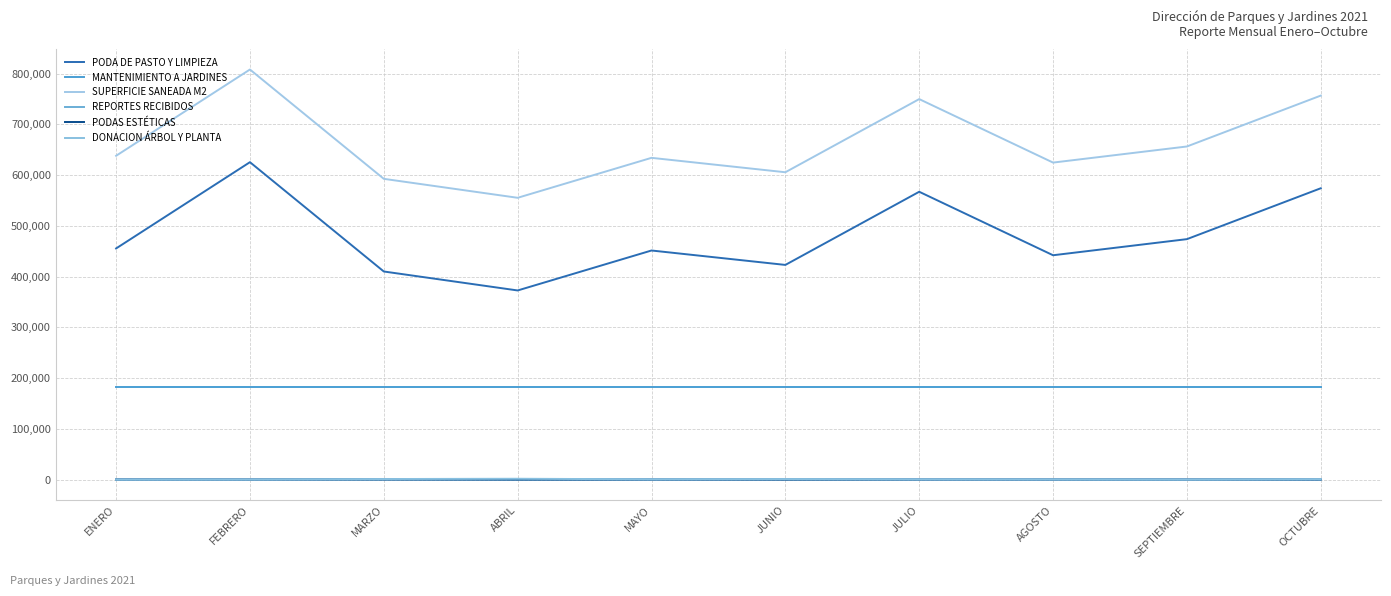

True or false: REPORTES RECIBIDOS and PODAS ESTÉTICAS cross at least once.

False